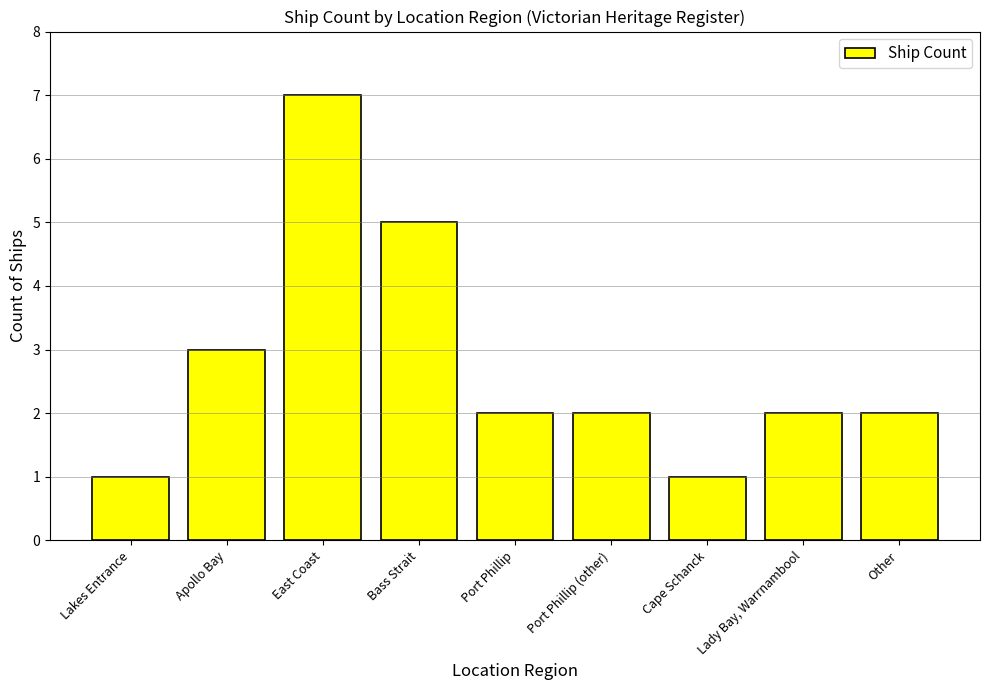

Is it true that the value at Bass Strait is 5?

True